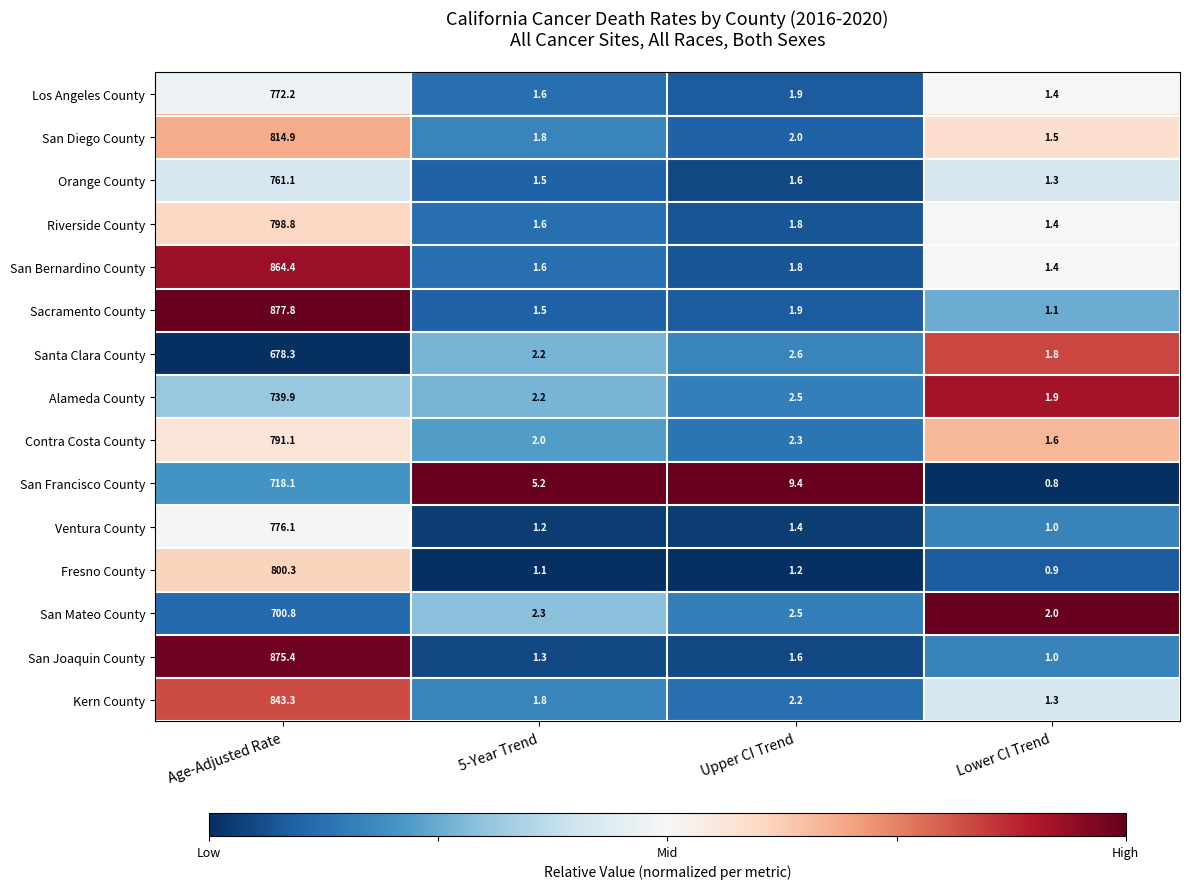

True or false: Sacramento County has a value of 1.5 at 5-Year Trend.

True